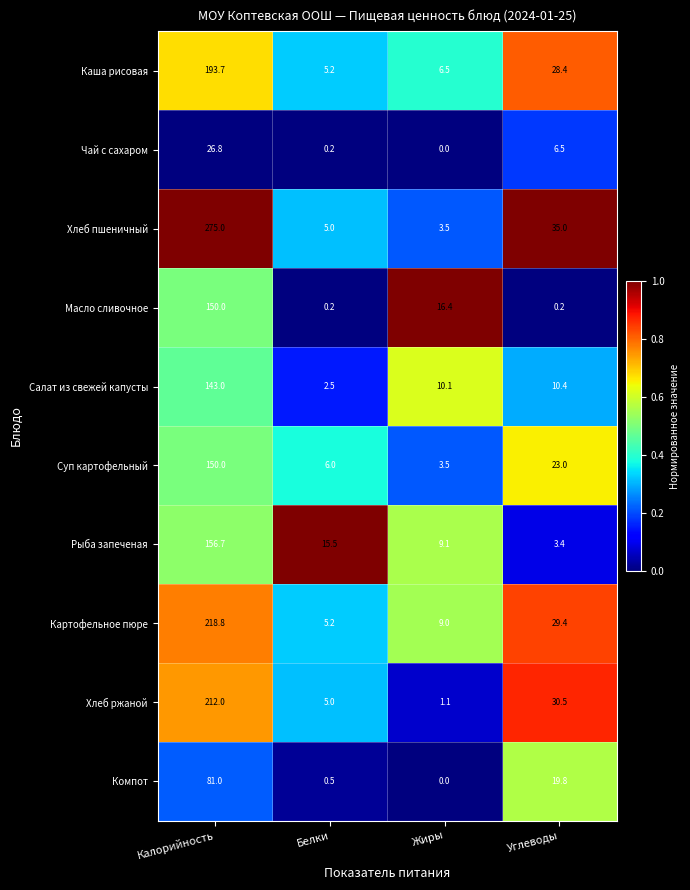

At which label is Каша рисовая closest to 99?

Углеводы